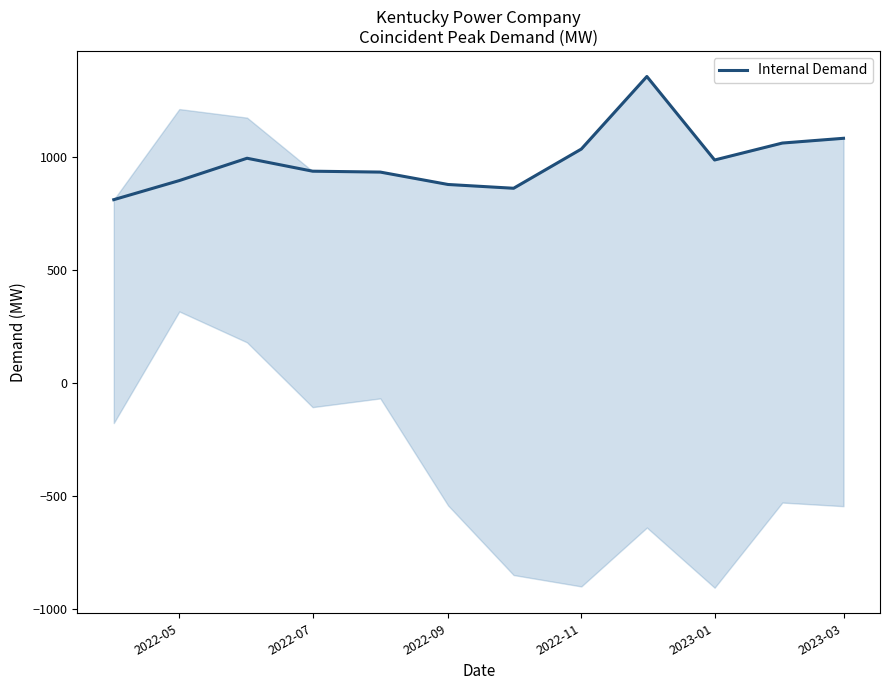

What is the average value?

987.8